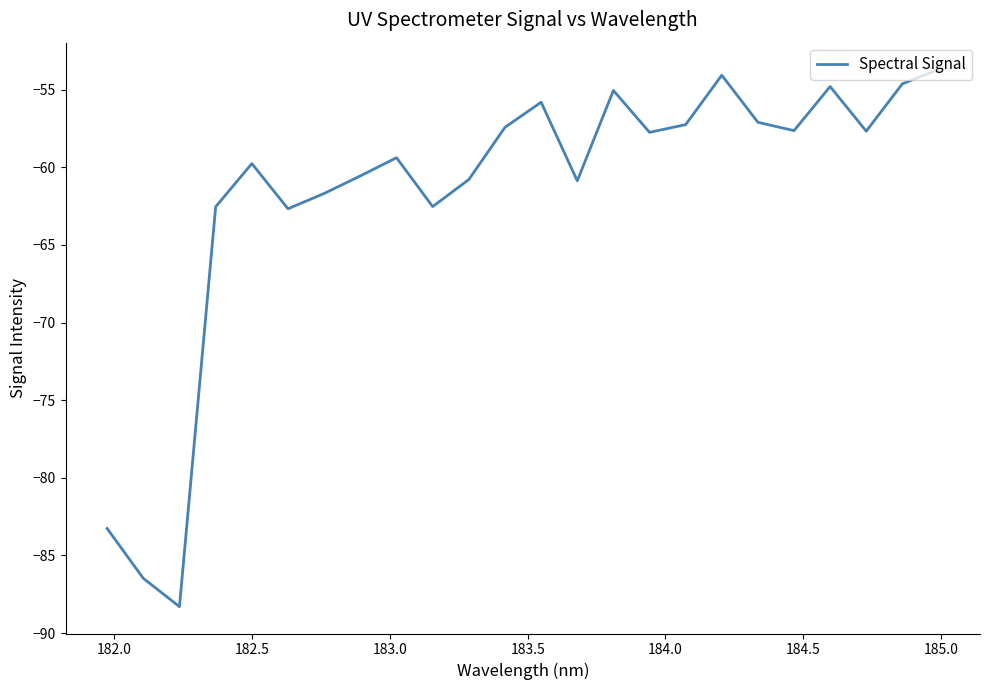

What is the smallest value displayed?

-88.3